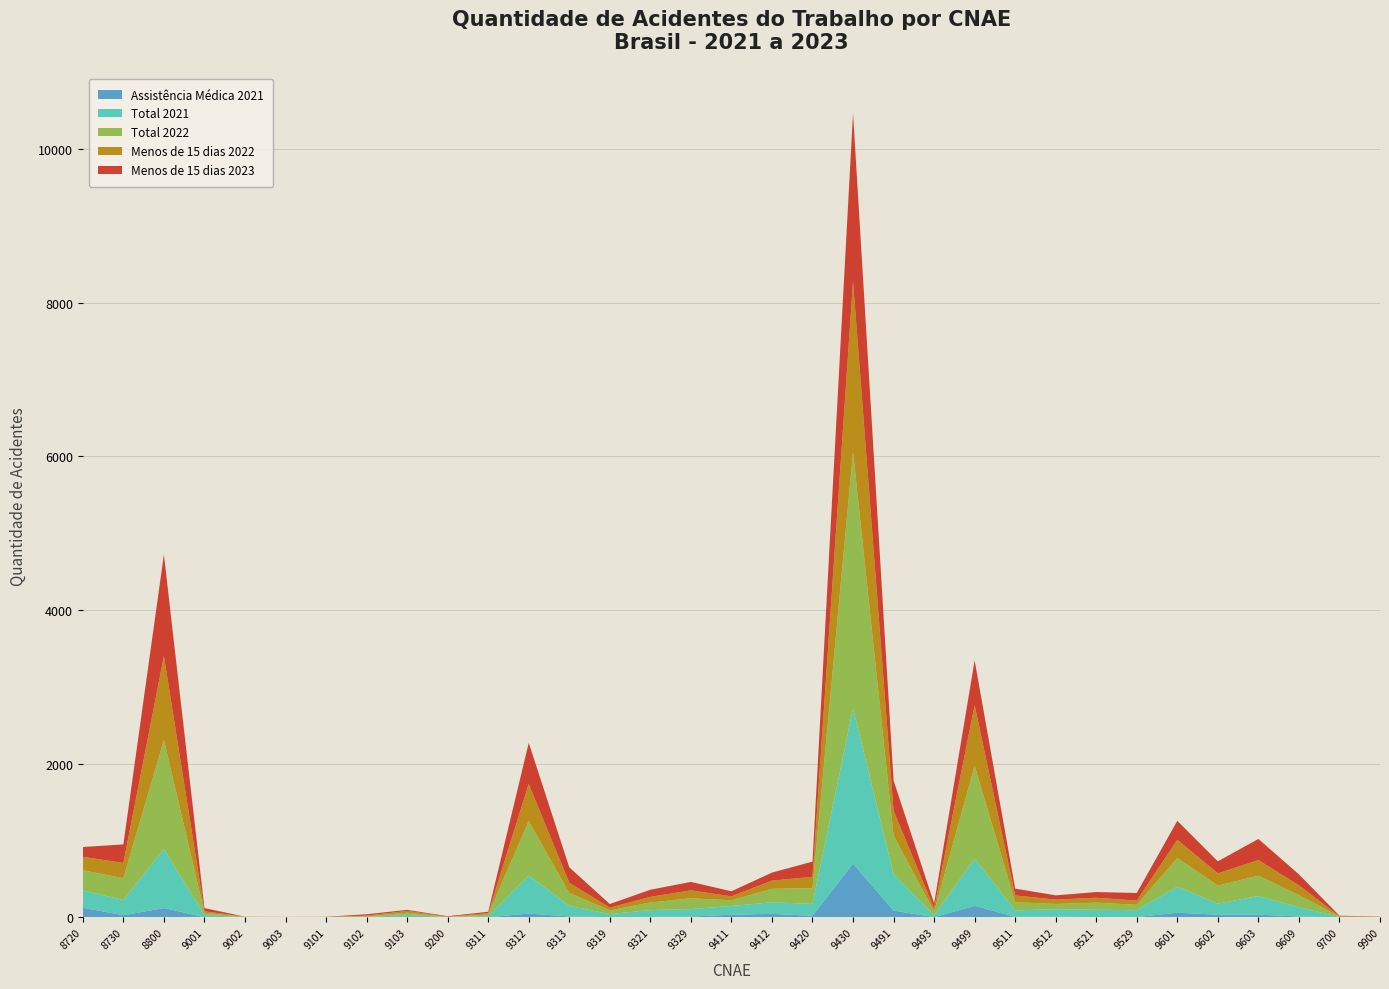

Reading right to left, extract all data points from this chart.

Assistência Médica 2021: 1	0	12	37	36	62	5	3	11	7	152	4	90	701	22	47	36	12	8	4	13	51	3	0	4	0	0	0	0	3	123	29	127
Total 2021: 4	7	120	242	143	339	90	97	97	85	614	24	475	2021	154	151	114	97	88	40	138	495	15	5	26	8	4	1	4	28	767	198	225
Total 2022: 3	6	159	266	236	373	70	93	68	106	1208	48	502	3340	206	175	74	141	99	48	168	709	21	3	32	8	3	2	4	30	1421	284	263
Menos de 15 dias 2022: 3	3	127	202	159	237	54	64	56	90	788	42	322	2215	147	106	51	103	73	36	132	481	17	3	24	8	2	2	2	20	1091	199	174
Menos de 15 dias 2023: 1	7	143	275	157	247	100	74	56	88	584	65	394	2187	198	105	66	110	93	47	202	537	18	6	13	18	0	2	0	41	1320	241	128